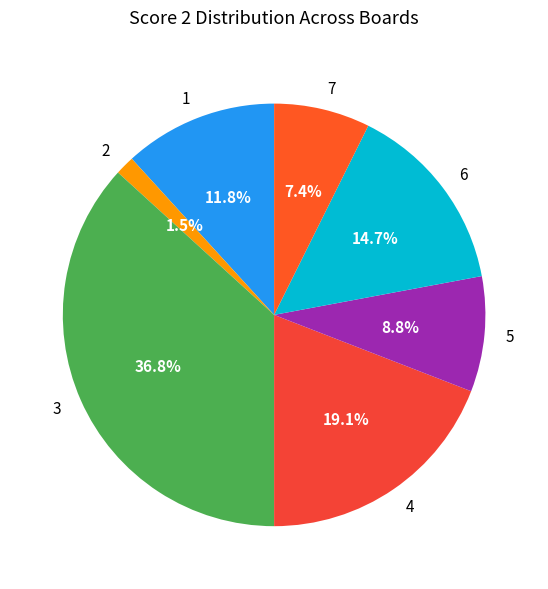

The 1 slice represents 1% of the pie. True or false?

False